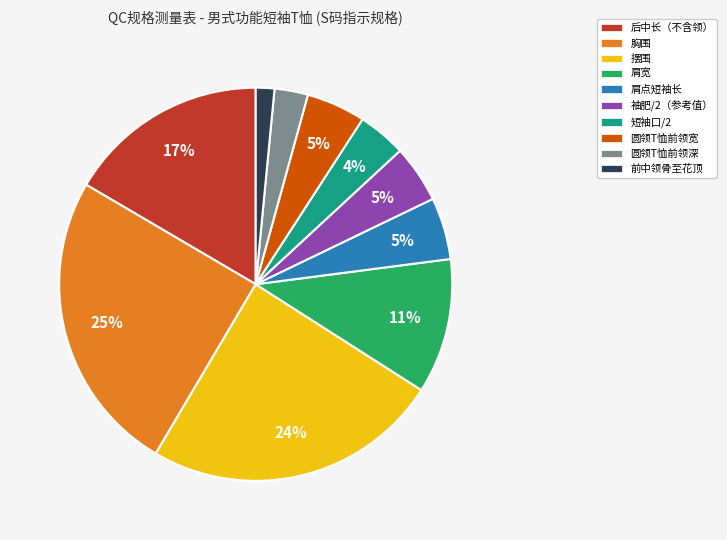

Is it true that 圆领T恤前领宽 is 5% of the pie?

True